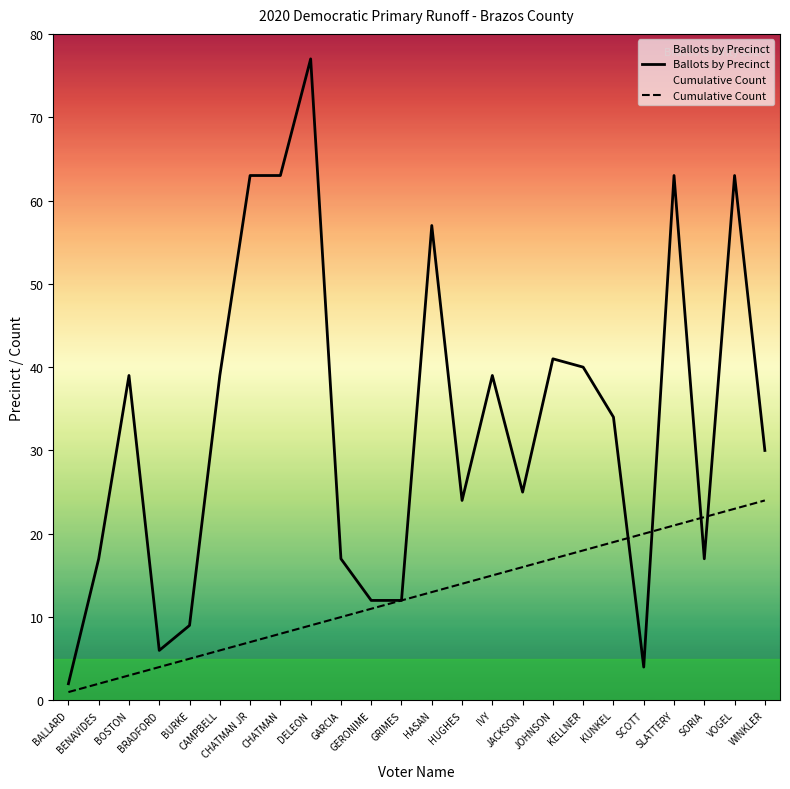

At which label does Ballots by Precinct reach its peak?

DELEON